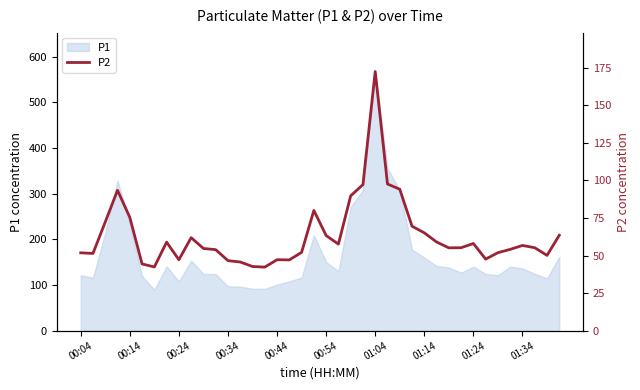

True or false: the data has more than 0 interior local peaks.

True